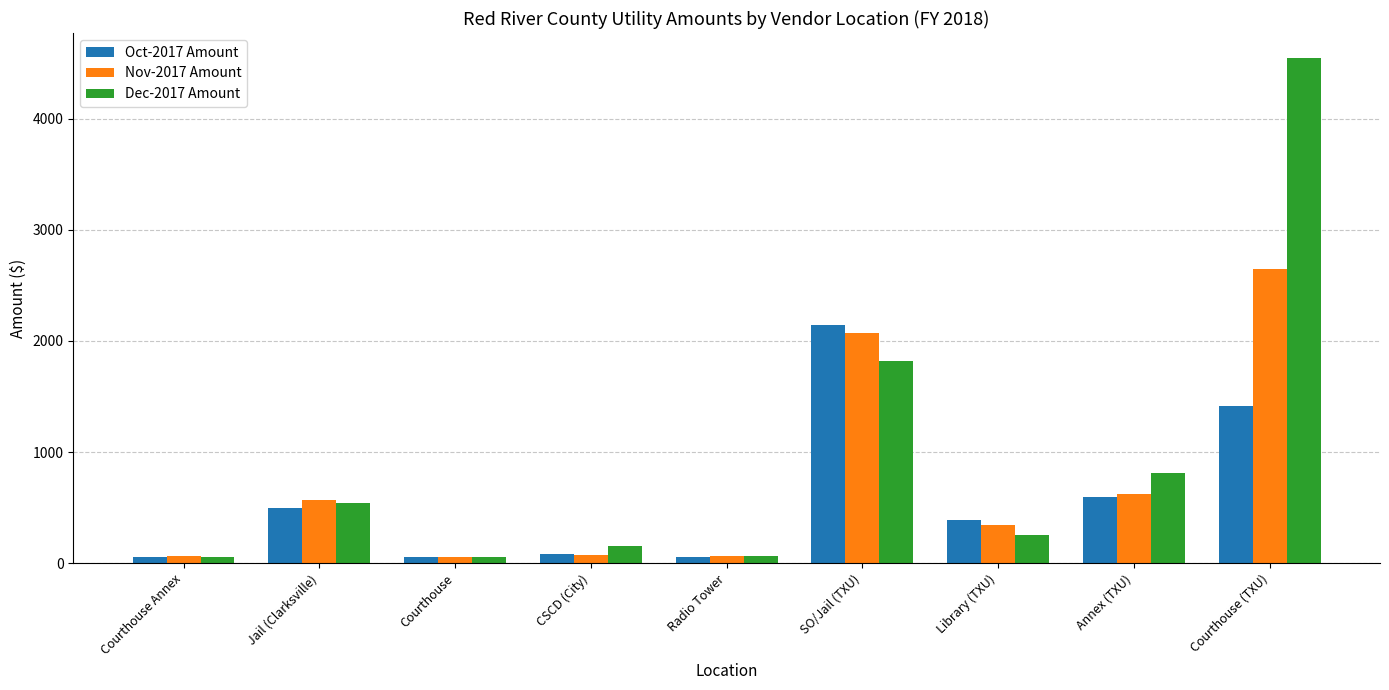

Which series has the largest range (max minus min)?

Dec-2017 Amount